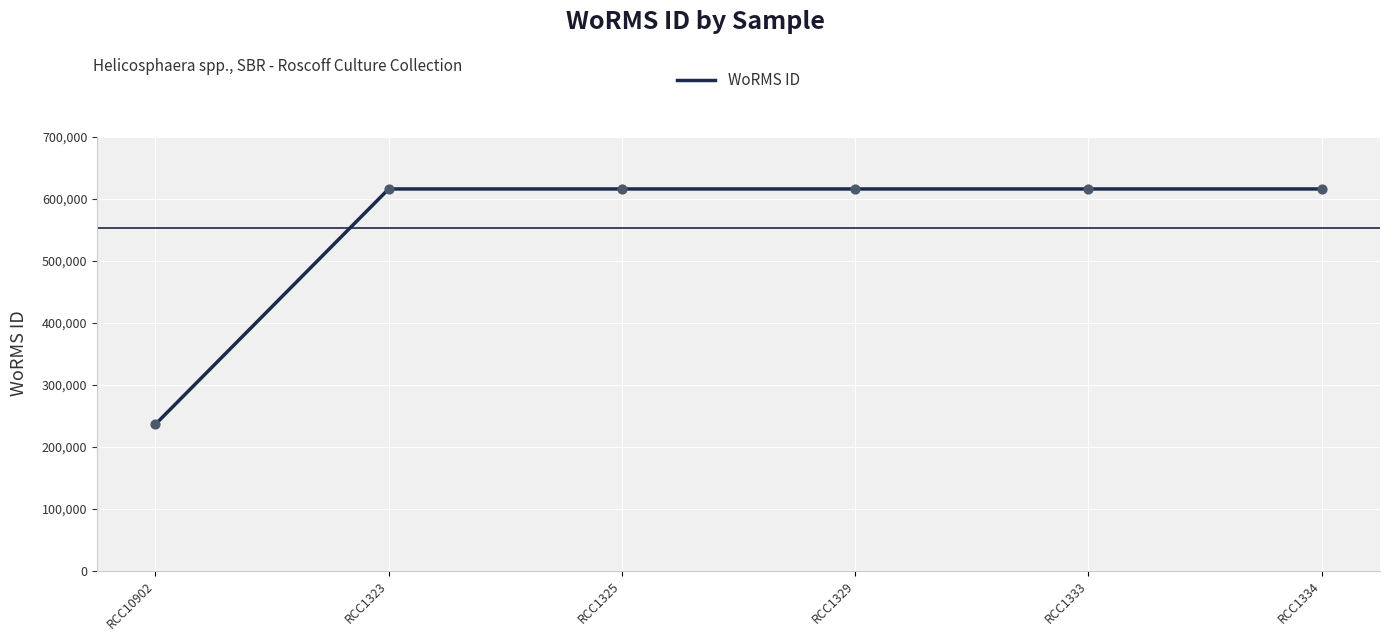

What is the ratio of the value at RCC1334 to the value at RCC1329?

1.0